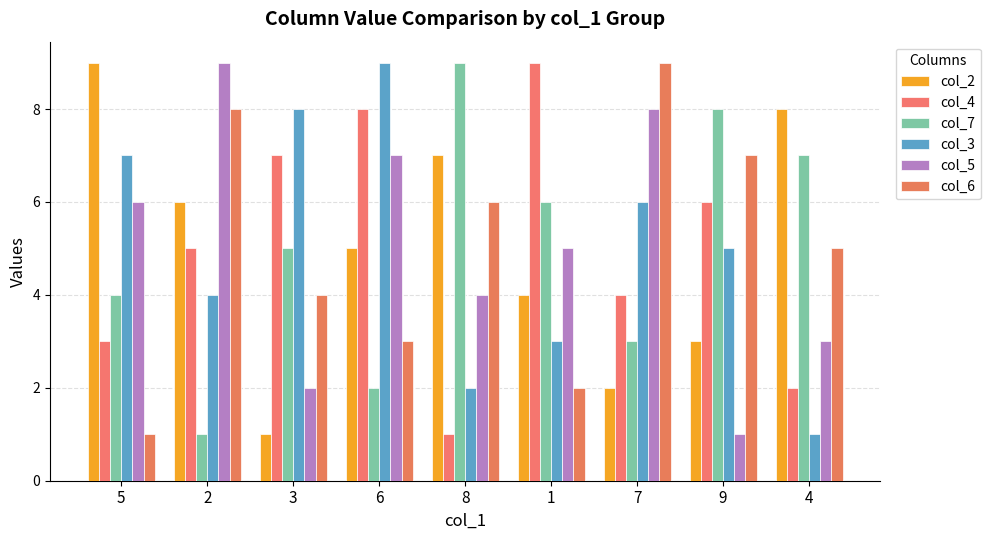

How many groups of bars are there?

9